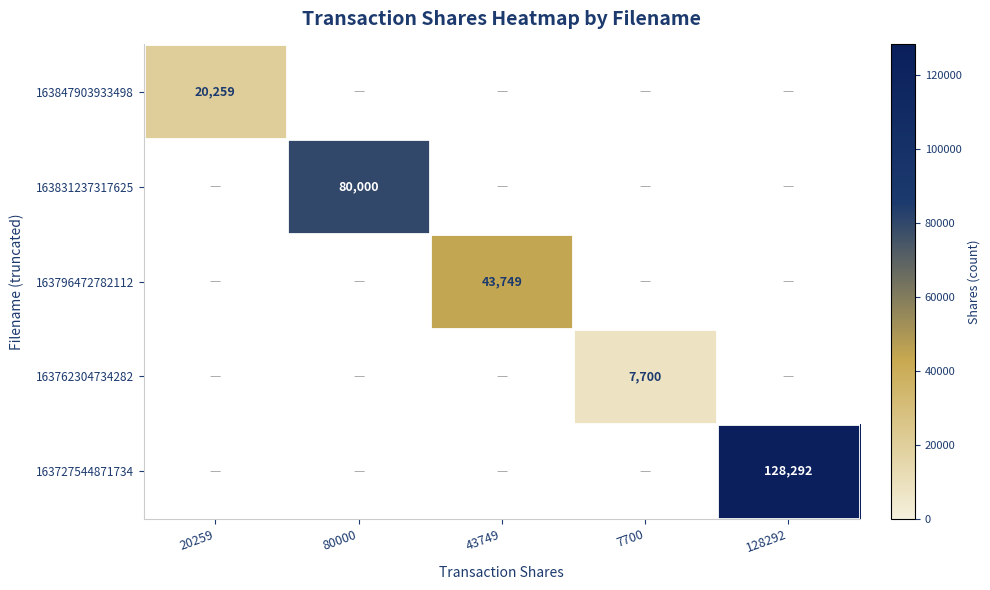

How many distinct data groups are displayed?

5